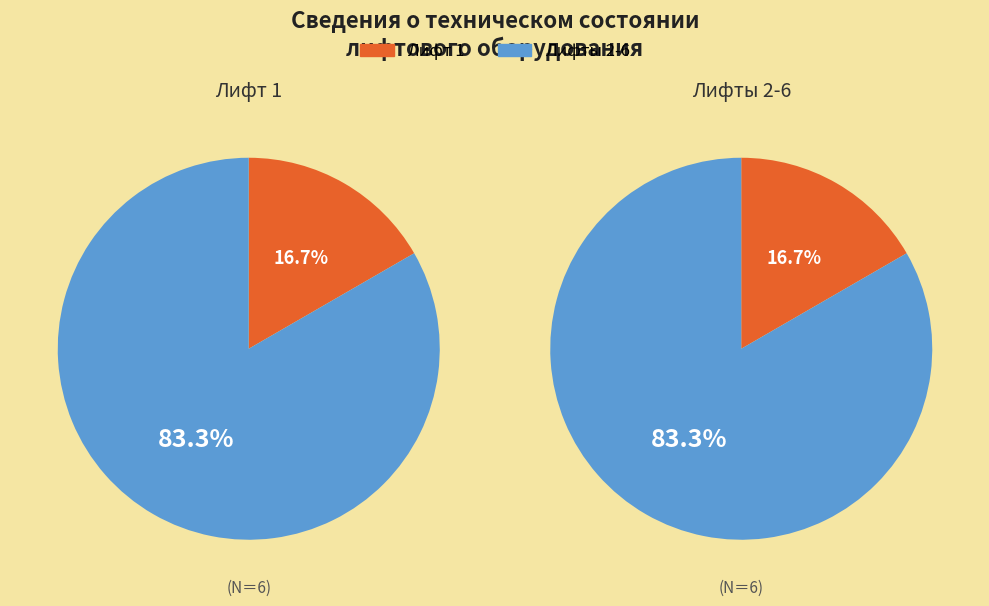

Do Лифт 4 and Лифт 1 together represent more than half of the pie?

No